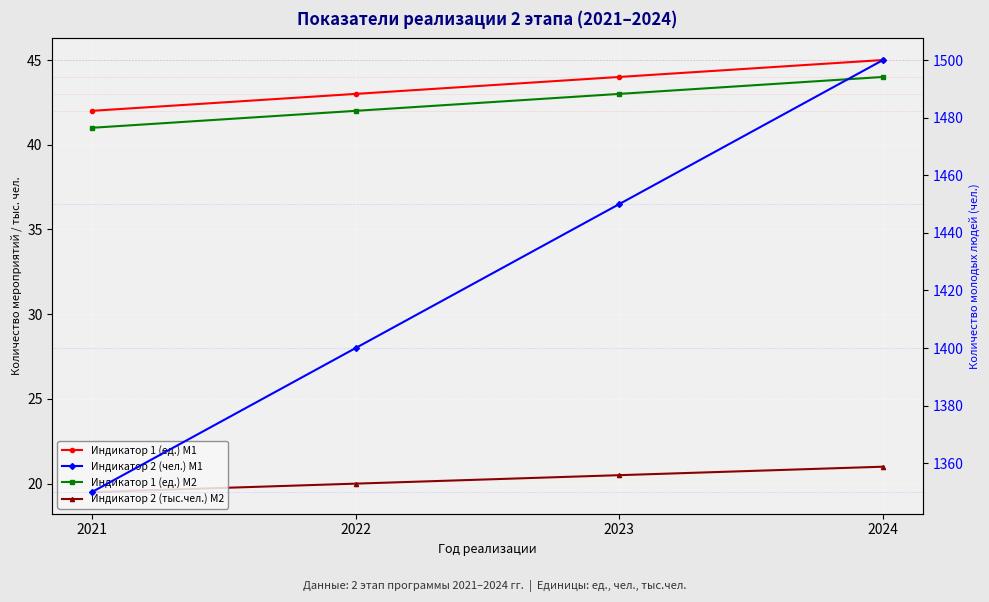

The Индикатор 1 (ед.) М2 series shows 25.9 at 2021. True or false?

False